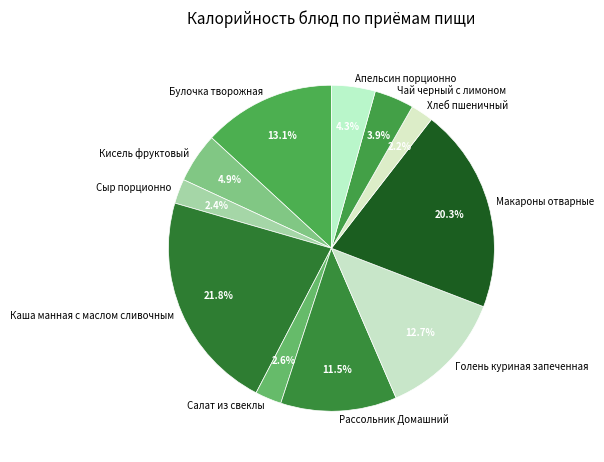

Between Голень куриная запеченная and Макароны отварные, which is larger?

Макароны отварные